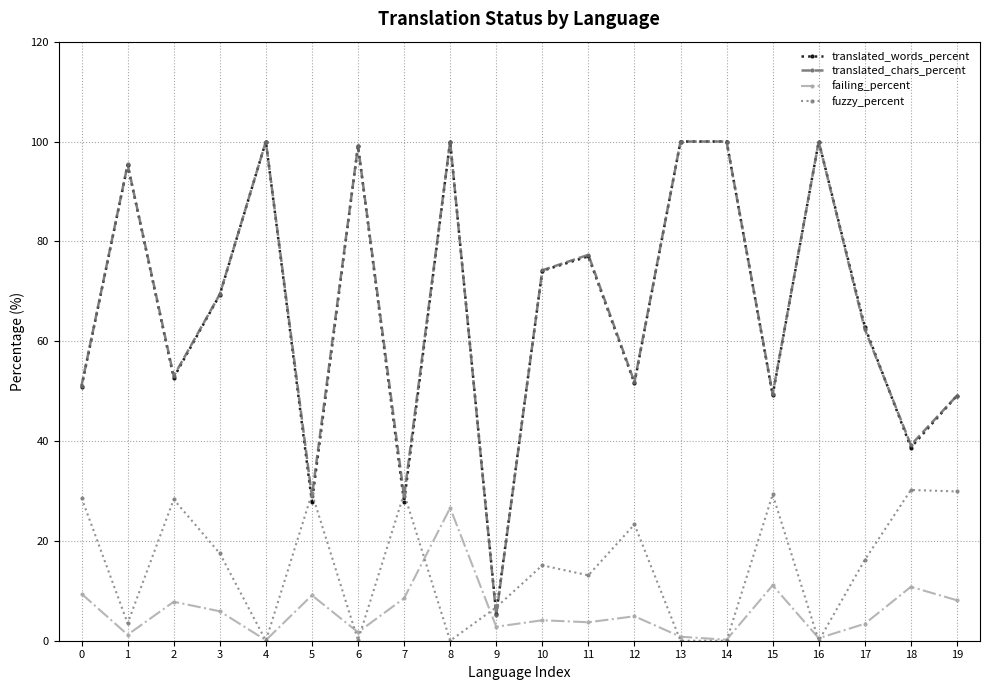

Is the value of fuzzy_percent at 8 greater than the value of translated_words_percent at 13?

No